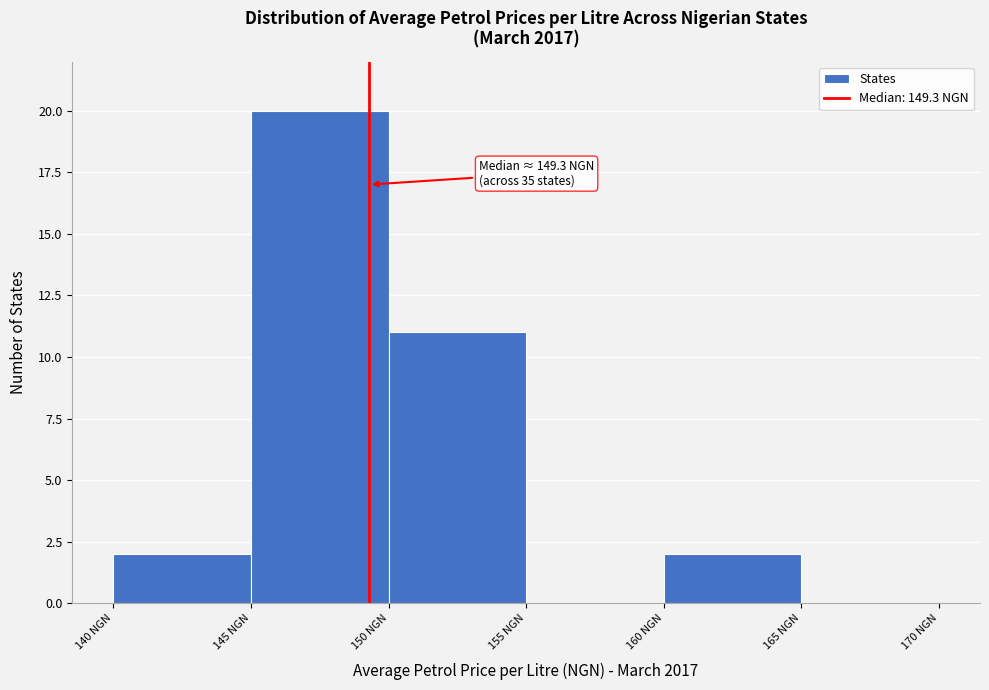

Over which range of the x-axis is the bar tallest?

145 to 150